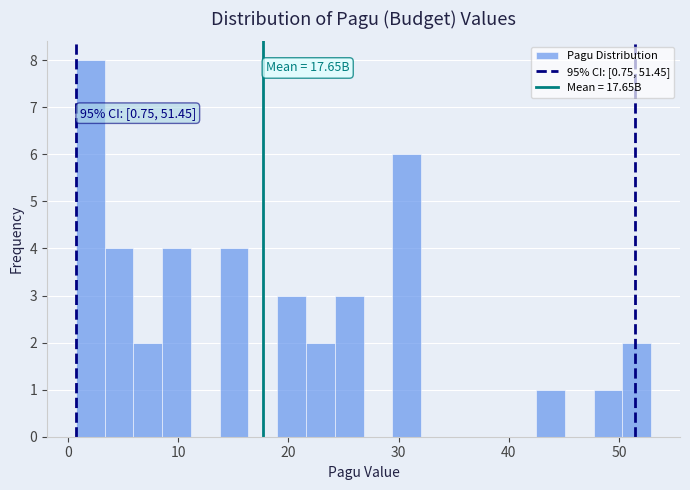

Around what value on the x-axis is the tallest bar? Give the approximate position of its centre, as read against the axis.

2